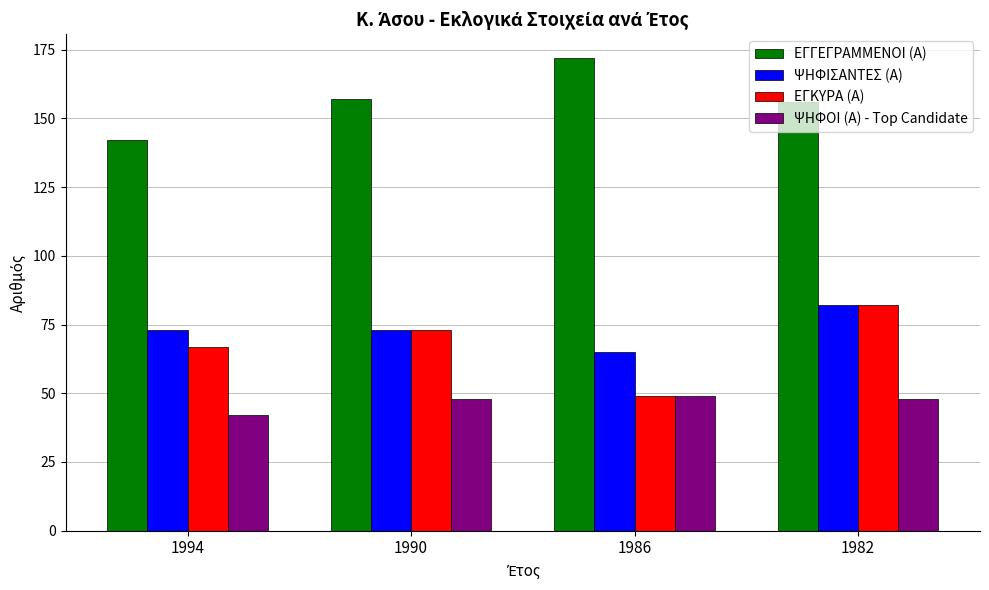

How many groups of bars are there?

4